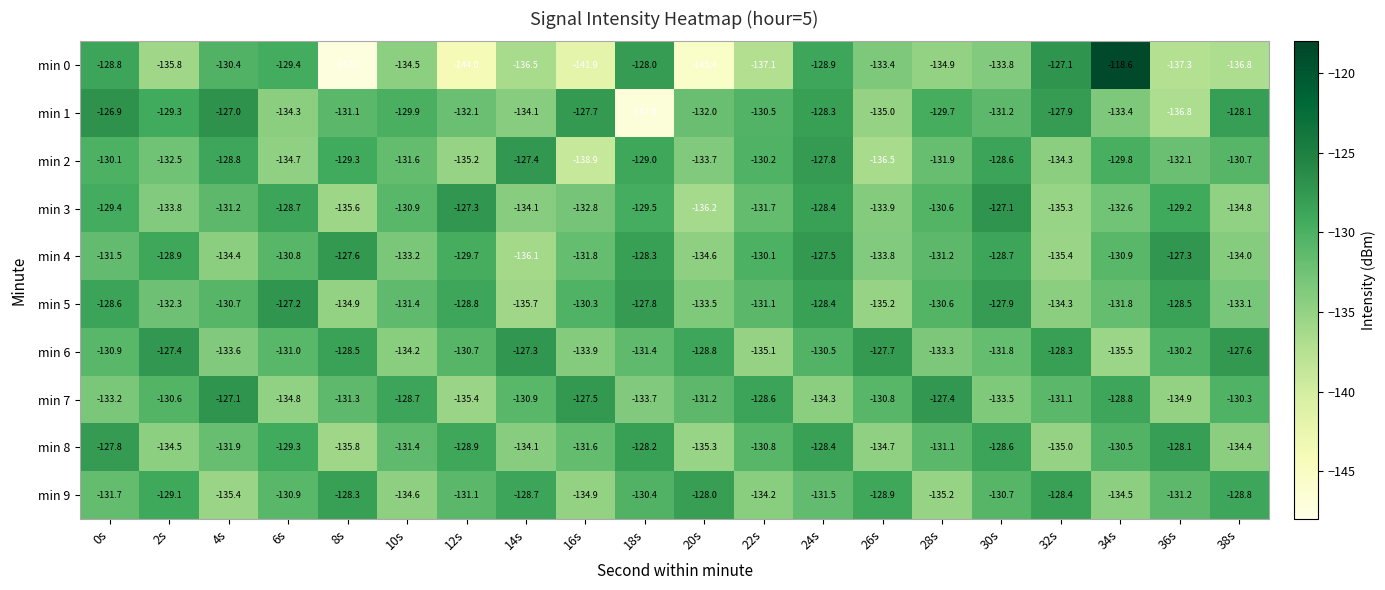

Which series has the largest range (max minus min)?

min 0